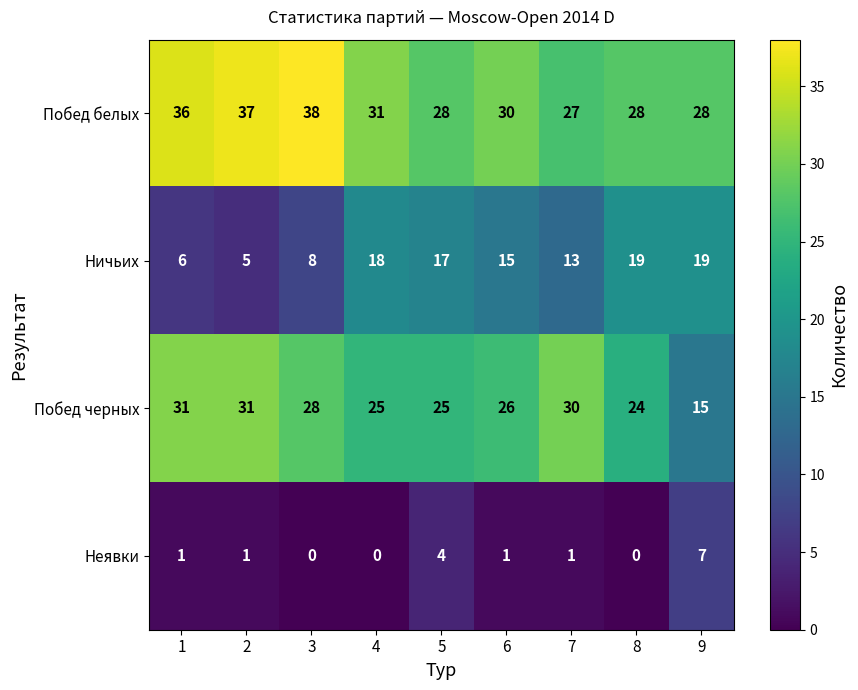

What is the greatest value displayed?

38